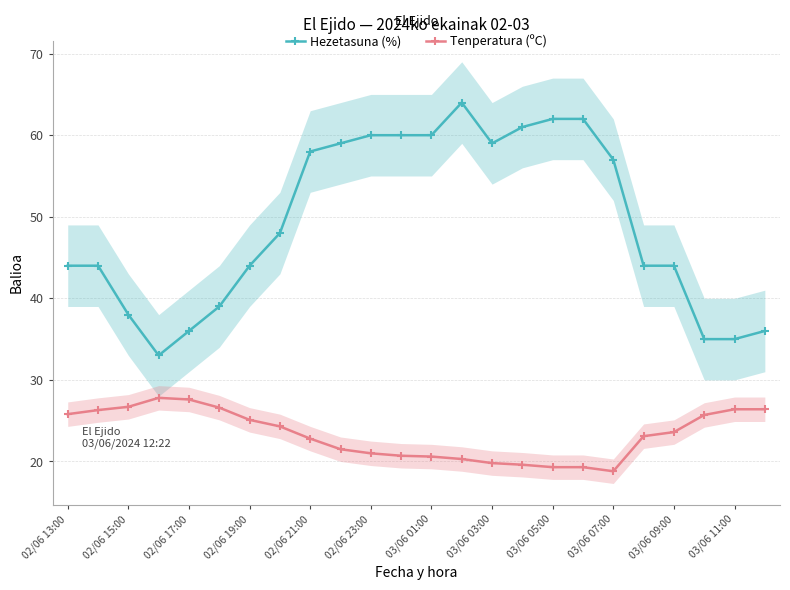

Reading left to right, list all the values displayed in this chart.

Hezetasuna (%): 44.0	44.0	38.0	33.0	36.0	39.0	44.0	48.0	58.0	59.0	60.0	60.0	60.0	64.0	59.0	61.0	62.0	62.0	57.0	44.0	44.0	35.0	35.0	36.0
Tenperatura (ºC): 25.8	26.3	26.7	27.8	27.6	26.6	25.1	24.3	22.8	21.5	21.0	20.7	20.6	20.3	19.8	19.6	19.3	19.3	18.8	23.1	23.6	25.7	26.4	26.4